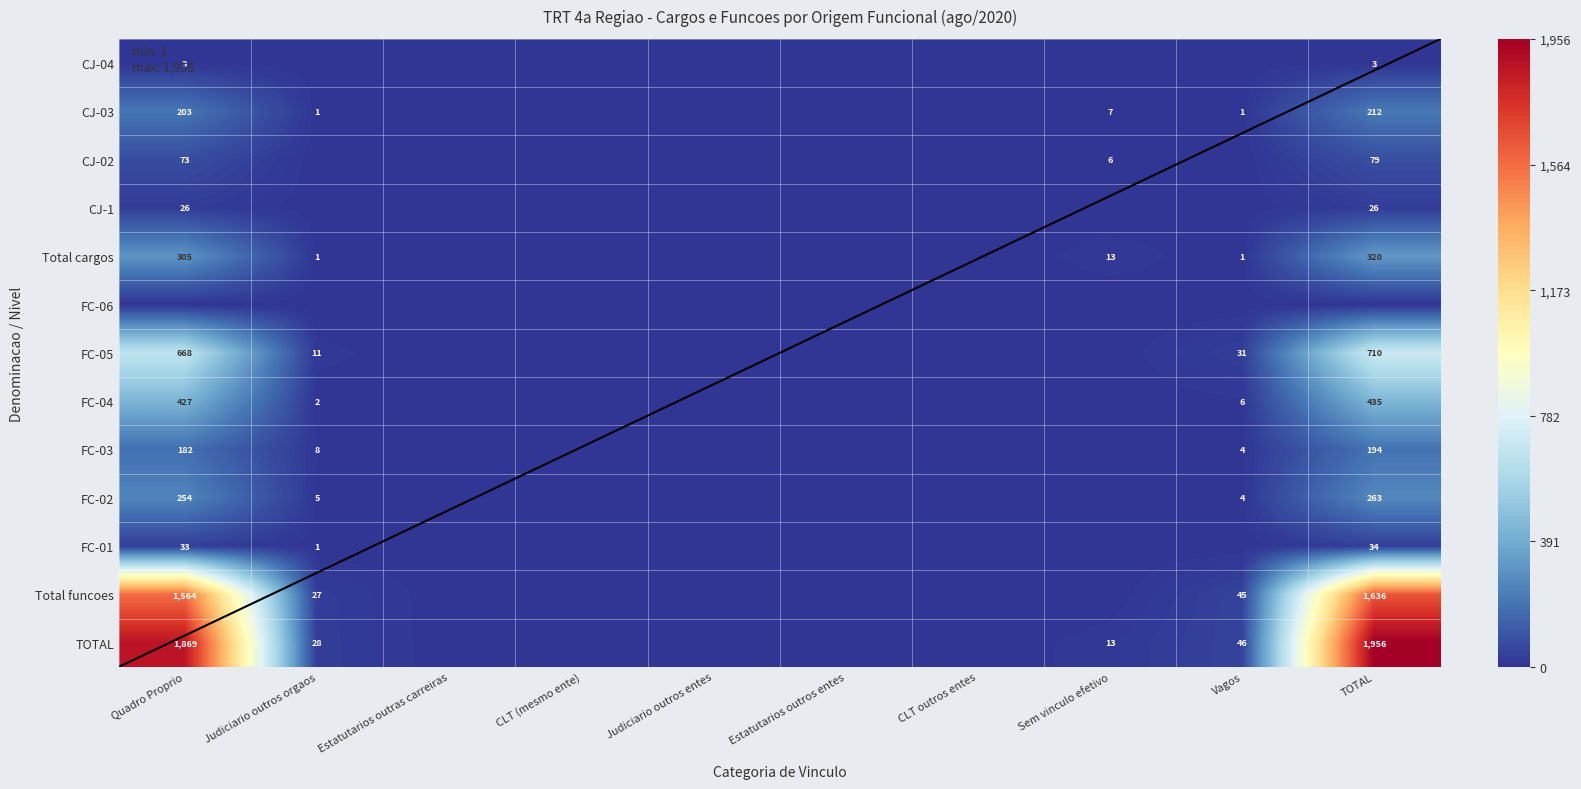

Is it true that Total funcoes equals 775 at Quadro Proprio?

False